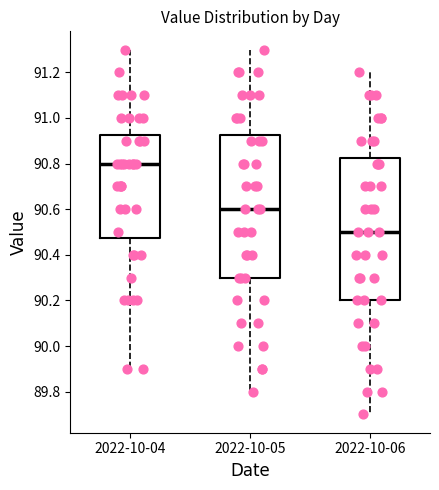

Which box has the highest median line?

2022-10-04